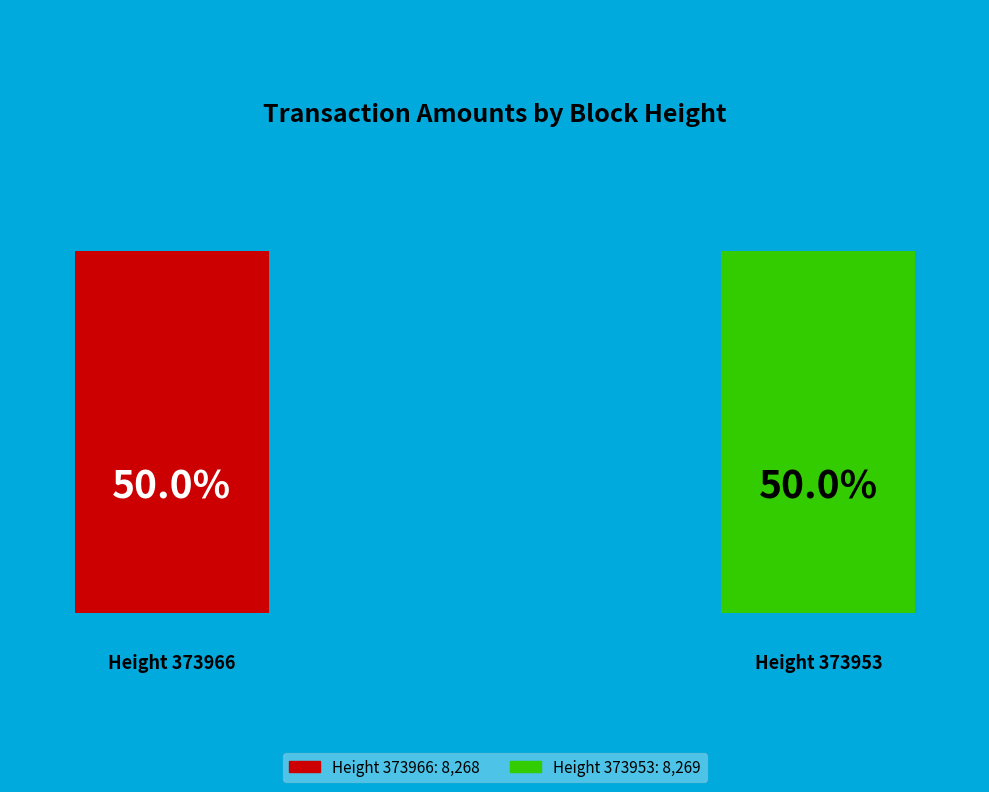

What percentage is the 373966 slice, to the nearest percent?

50%